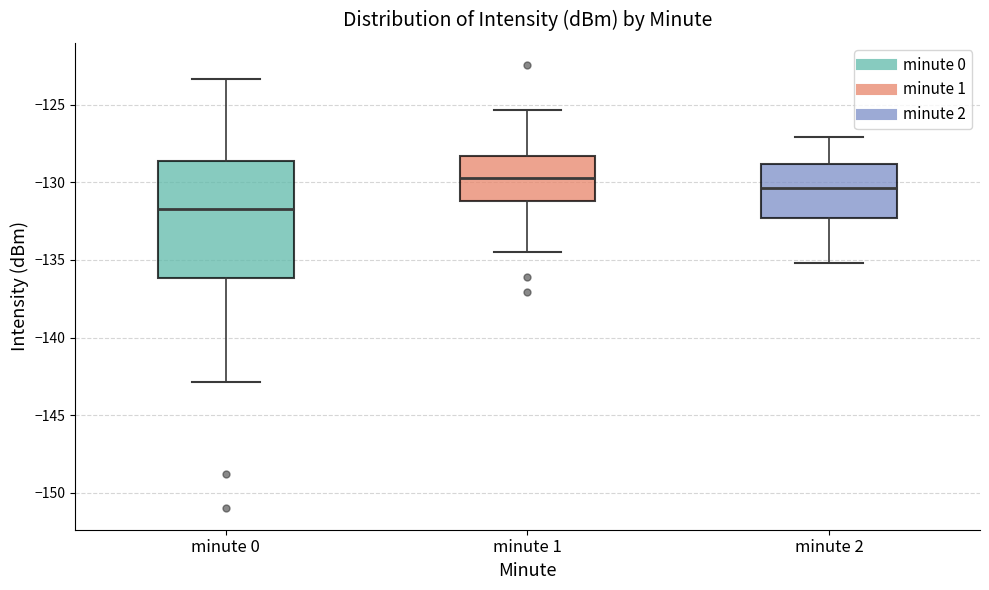

Reading left to right, read every box against the y-axis: the position of its median line, the range the box covers, and the ends of its whiskers. The values are not printed on the chart, so give them approximately, as read against the axis.

minute 0: median -132.0, box -136.0 to -128.5, whiskers -143.0 to -123.5
minute 1: median -129.5, box -131.0 to -128.5, whiskers -134.5 to -125.5
minute 2: median -130.5, box -132.5 to -129.0, whiskers -135.0 to -127.0